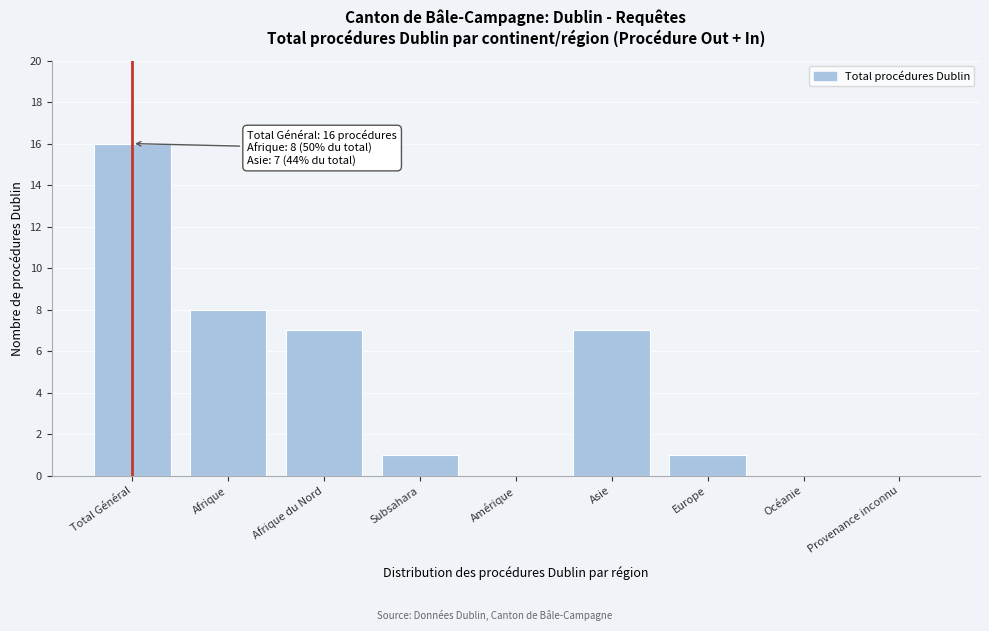

Reading left to right, extract all data points from this chart.

Total Général=16	Afrique=8	Afrique du Nord=7	Subsahara=1	Amérique=0	Asie=7	Europe=1	Océanie=0	Provenance inconnu=0